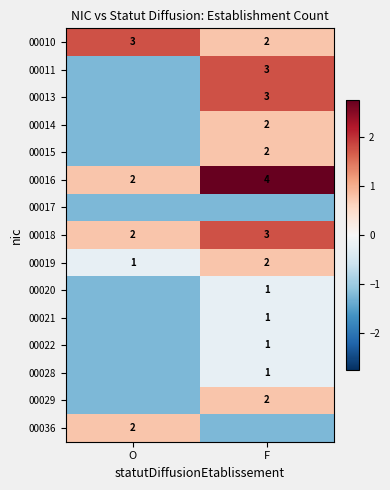

Is the value of 00010 at F greater than the value of 00021 at F?

Yes